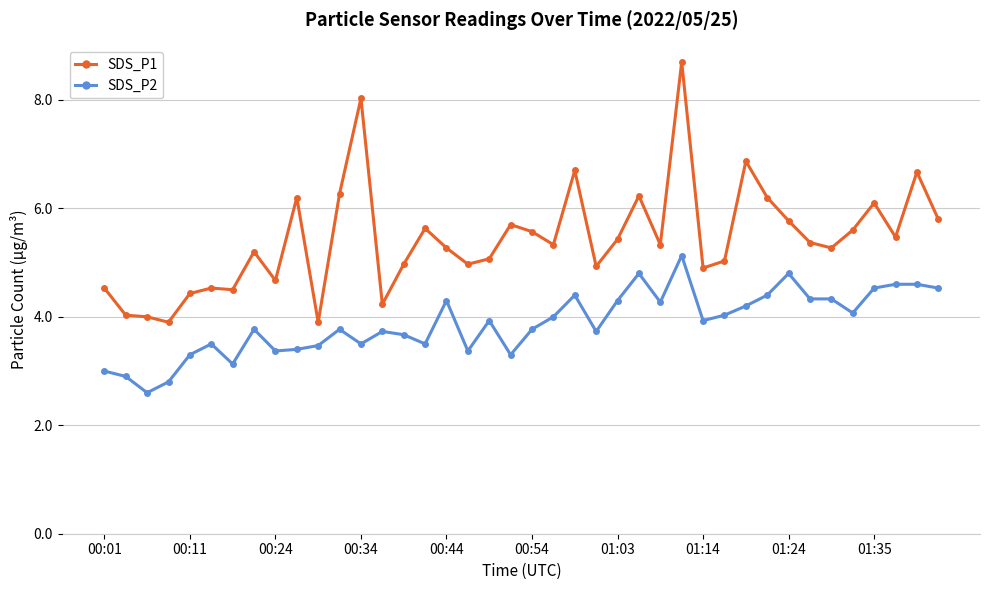

Reading left to right, transcribe all the data shown in this chart.

SDS_P1: 4.5	4.0	4.0	3.9	4.4	4.5	4.5	5.2	4.7	6.2	3.9	6.3	8.0	4.2	5.0	5.6	5.3	5.0	5.1	5.7	5.6	5.3	6.7	4.9	5.4	6.2	5.3	8.7	4.9	5.0	6.9	6.2	5.8	5.4	5.3	5.6	6.1	5.5	6.7	5.8
SDS_P2: 3.0	2.9	2.6	2.8	3.3	3.5	3.1	3.8	3.4	3.4	3.5	3.8	3.5	3.7	3.7	3.5	4.3	3.4	3.9	3.3	3.8	4.0	4.4	3.7	4.3	4.8	4.3	5.1	3.9	4.0	4.2	4.4	4.8	4.3	4.3	4.1	4.5	4.6	4.6	4.5